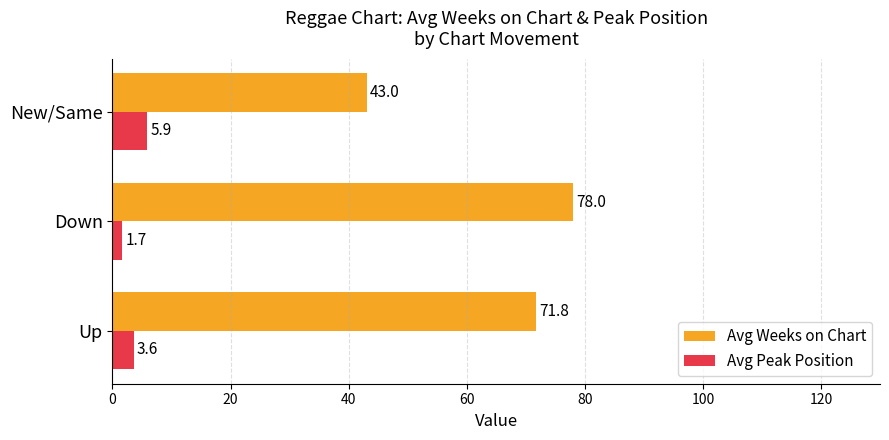

Which series has the largest total across all categories?

Avg Weeks on Chart